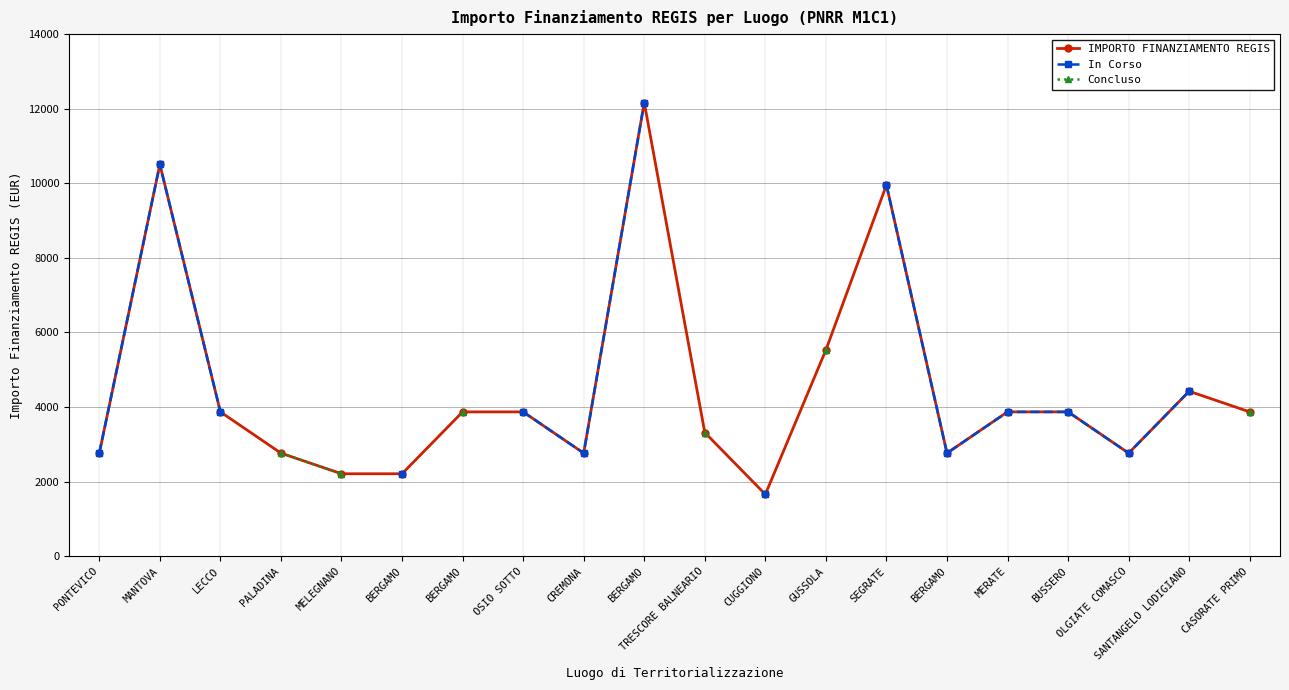

What is the value of the In Corso point at the 14th from the left?

9954.0